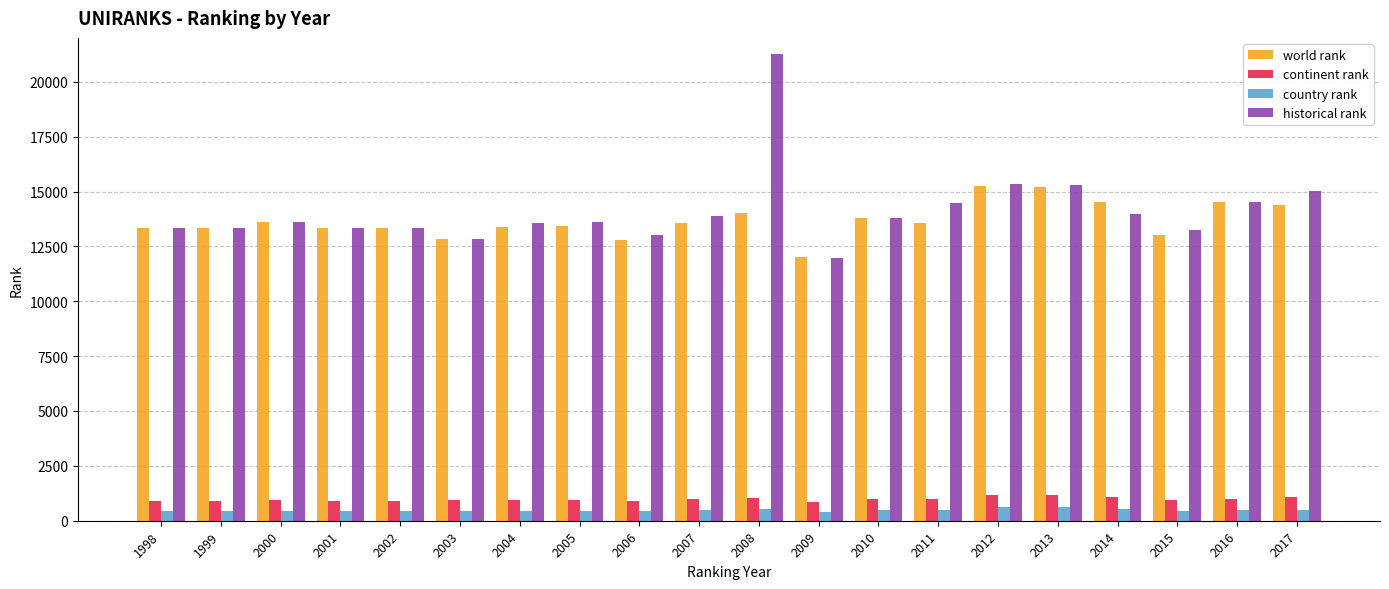

Which series has the largest total across all categories?

historical rank